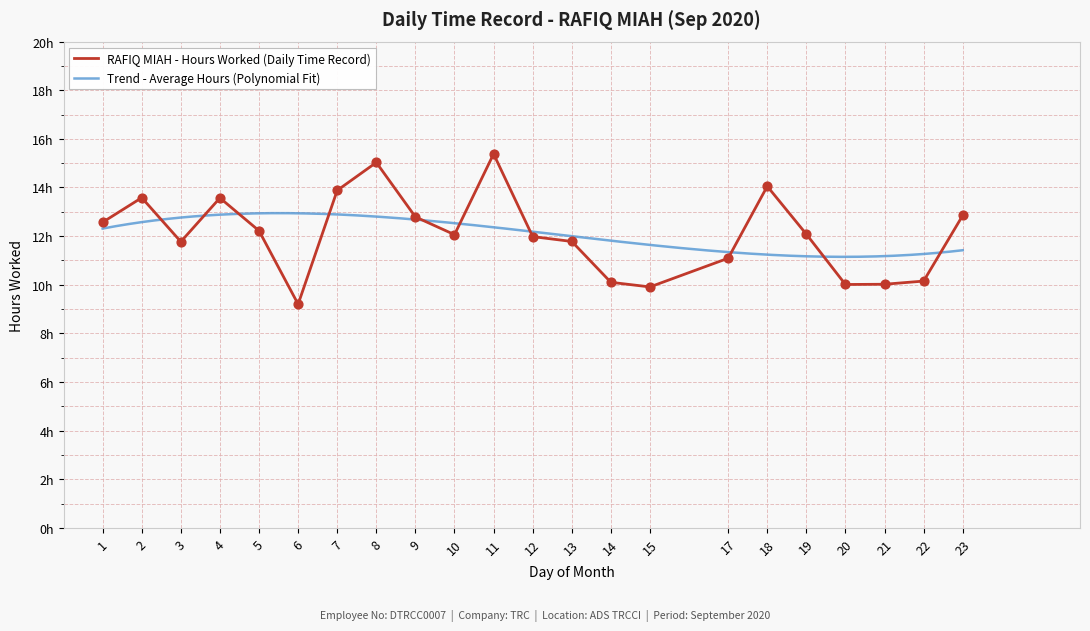

What is the change in value from 7 to 8?

+1.1